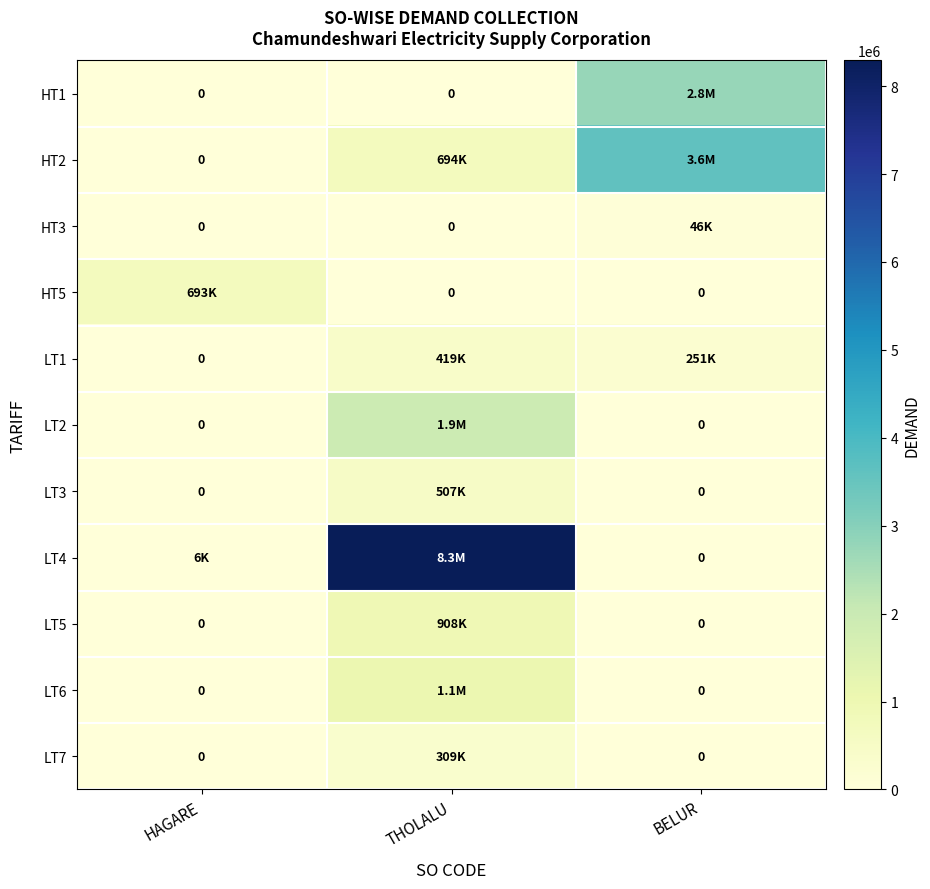

Is it true that LT2 equals -968032.0 at BELUR?

False